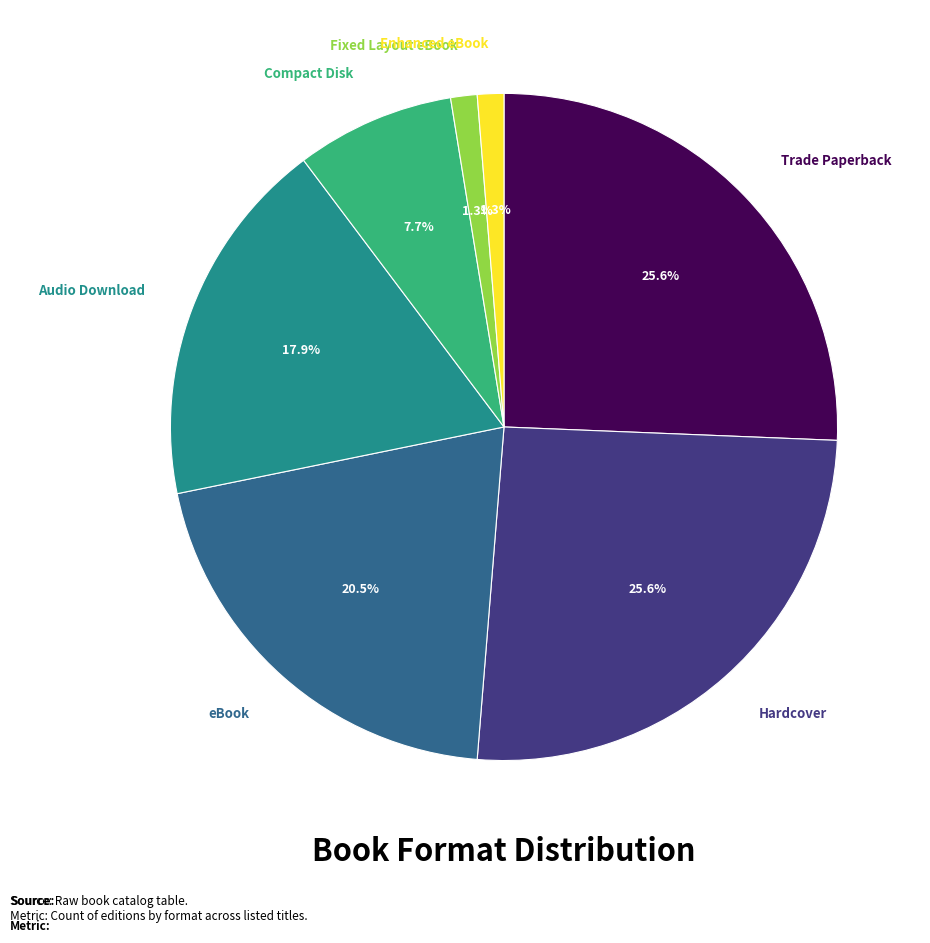

Is there a majority slice in this chart?

No